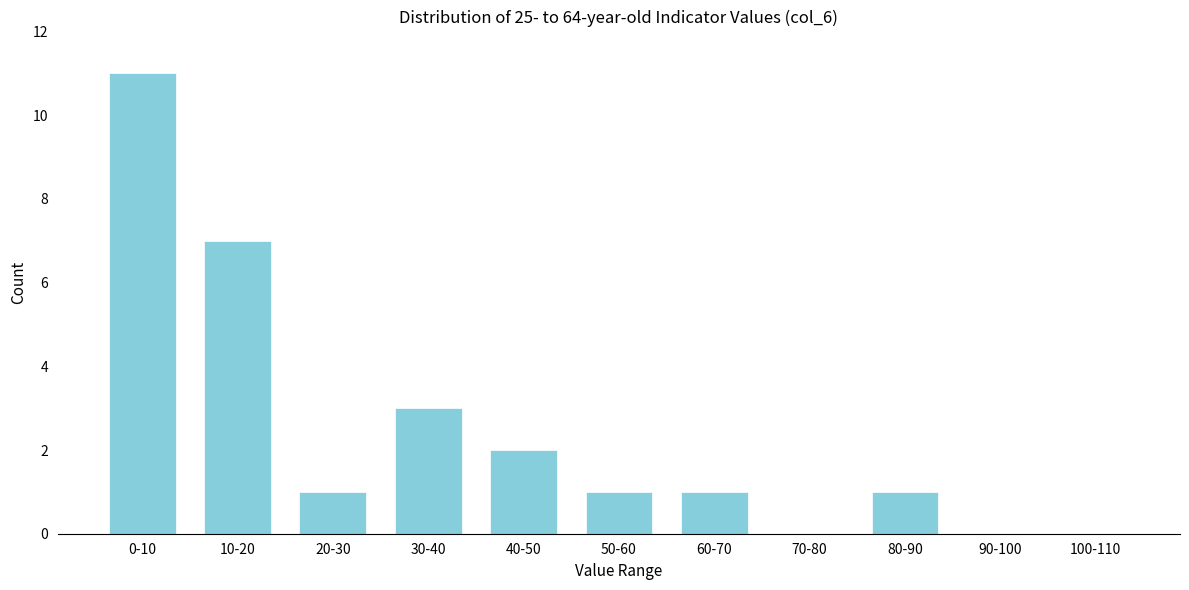

Reading right to left, what are all the values shown in this chart?

100-110=0	90-100=0	80-90=1	70-80=0	60-70=1	50-60=1	40-50=2	30-40=3	20-30=1	10-20=7	0-10=11